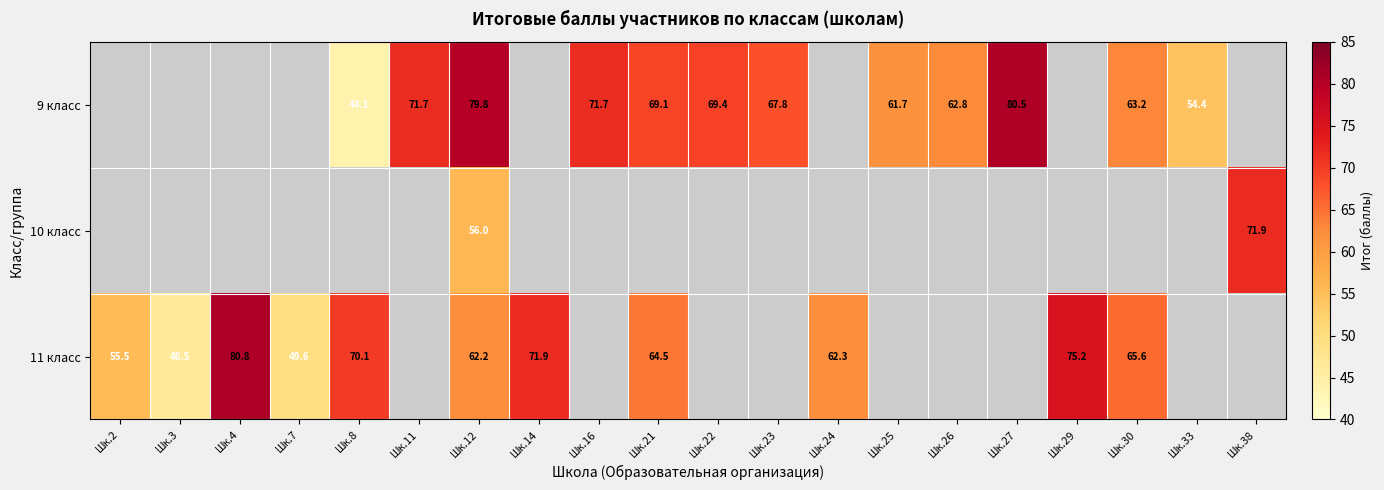

At how many categories does at least one series exceed 15?

20